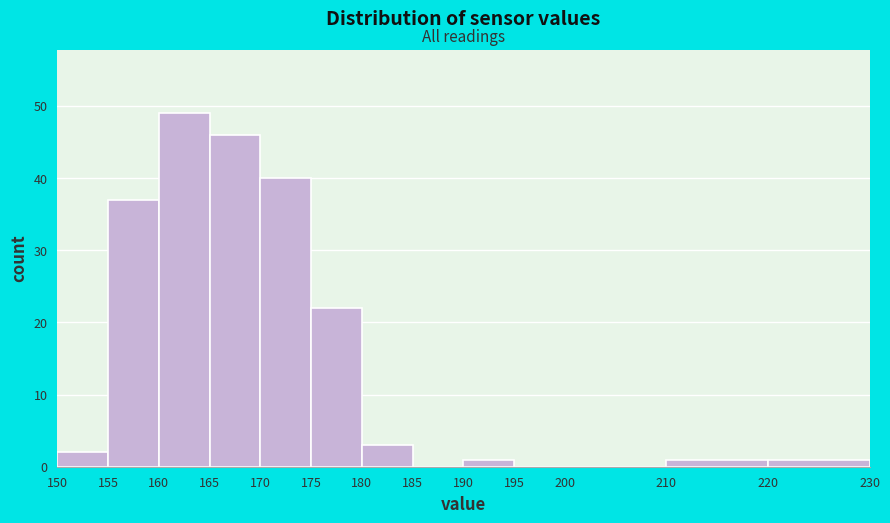

Reading left to right, list every bar in this chart as the range it spans on the x-axis followed by its height. The values are not printed on the chart, so give them approximately, as read against the axis.

150 to 155: 2
155 to 160: 37
160 to 165: 49
165 to 170: 46
170 to 175: 40
175 to 180: 22
180 to 185: 3
185 to 190: 0
190 to 195: 1
195 to 200: 0
200 to 210: 0
210 to 220: 1
220 to 230: 1